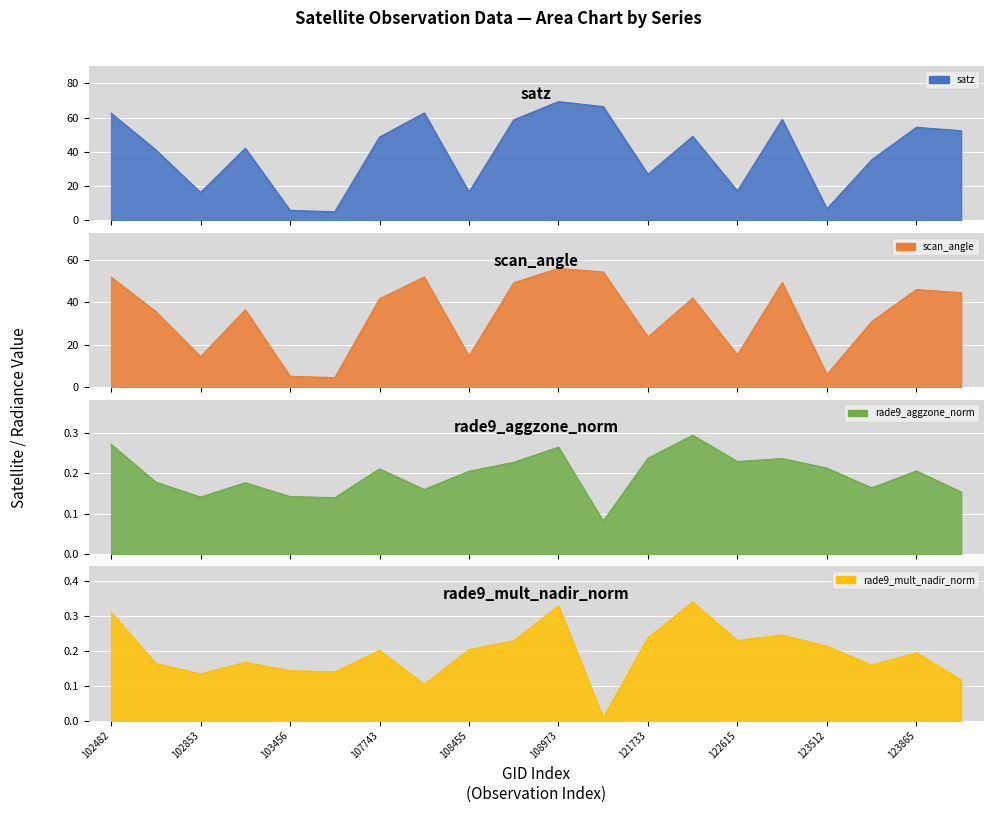

Which series has the largest range (max minus min)?

satz